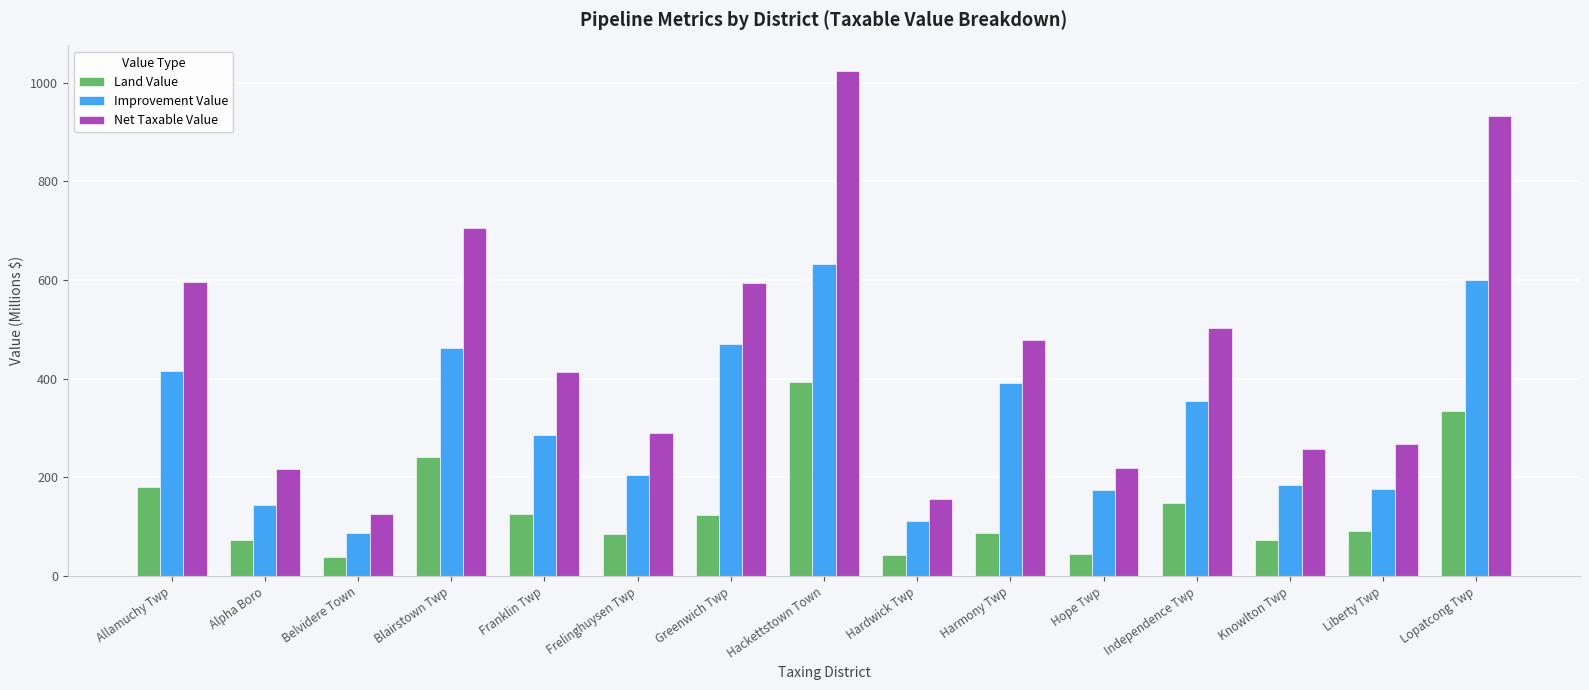

Which series has the largest range (max minus min)?

Net Taxable Value